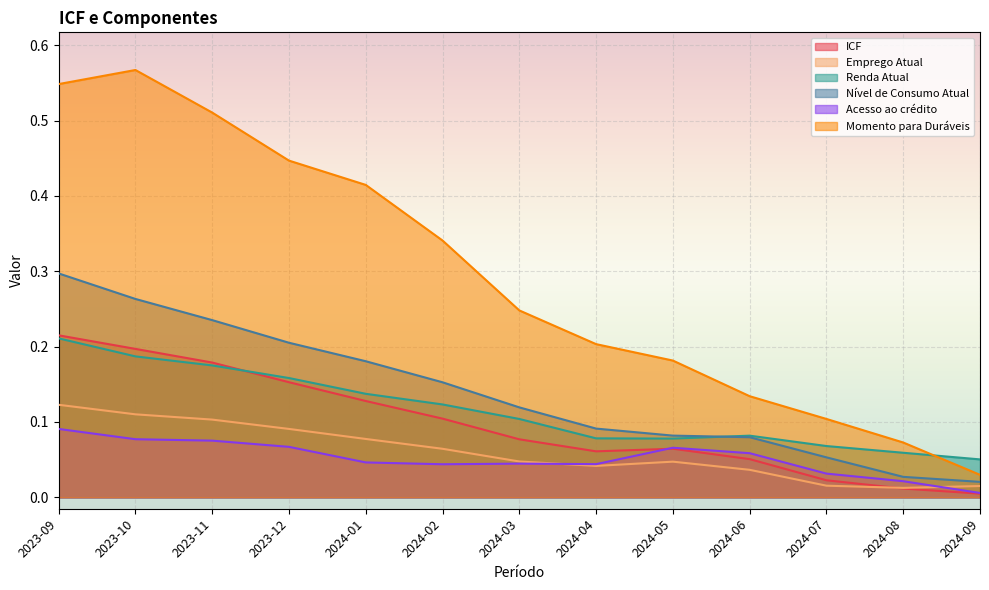

Which label corresponds to the largest value in the chart?

2023-10